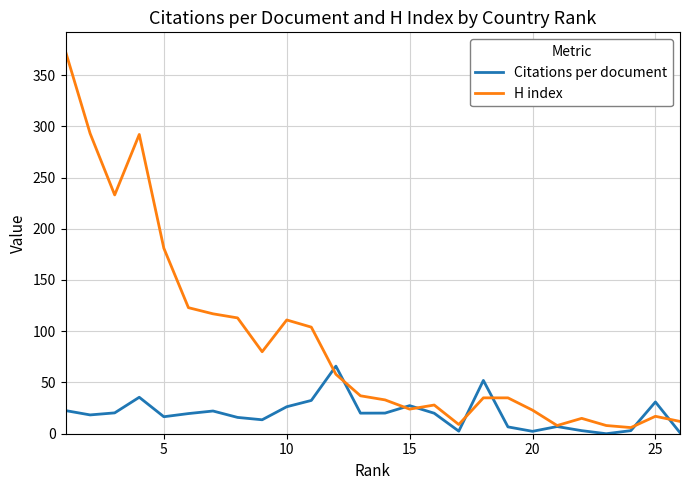

Which series has the largest range (max minus min)?

H index